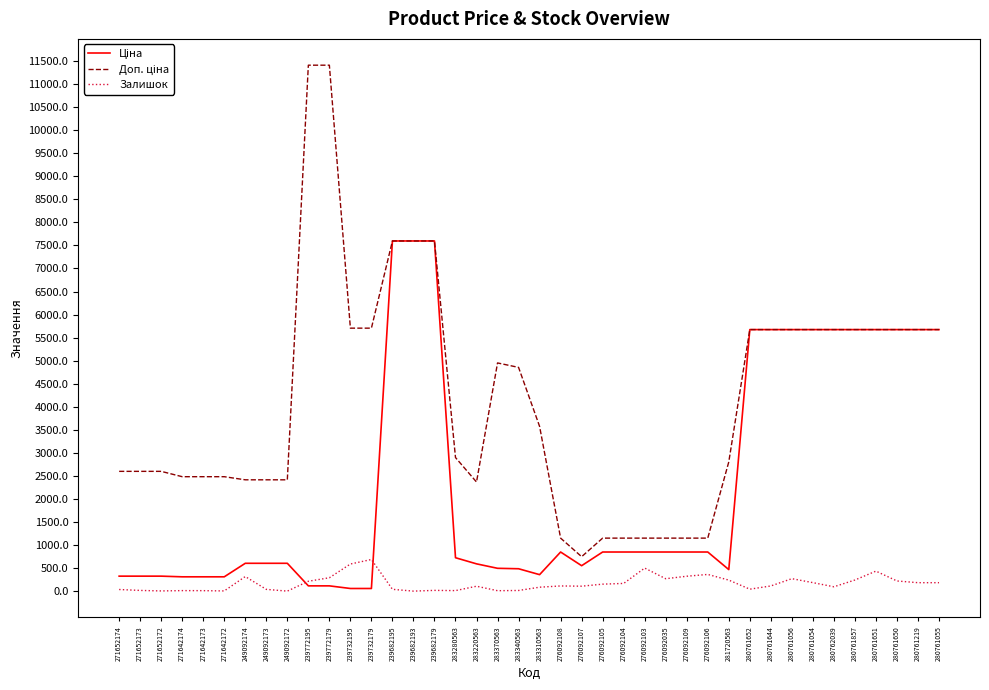

What is the highest value of the Залишок series?

686.0